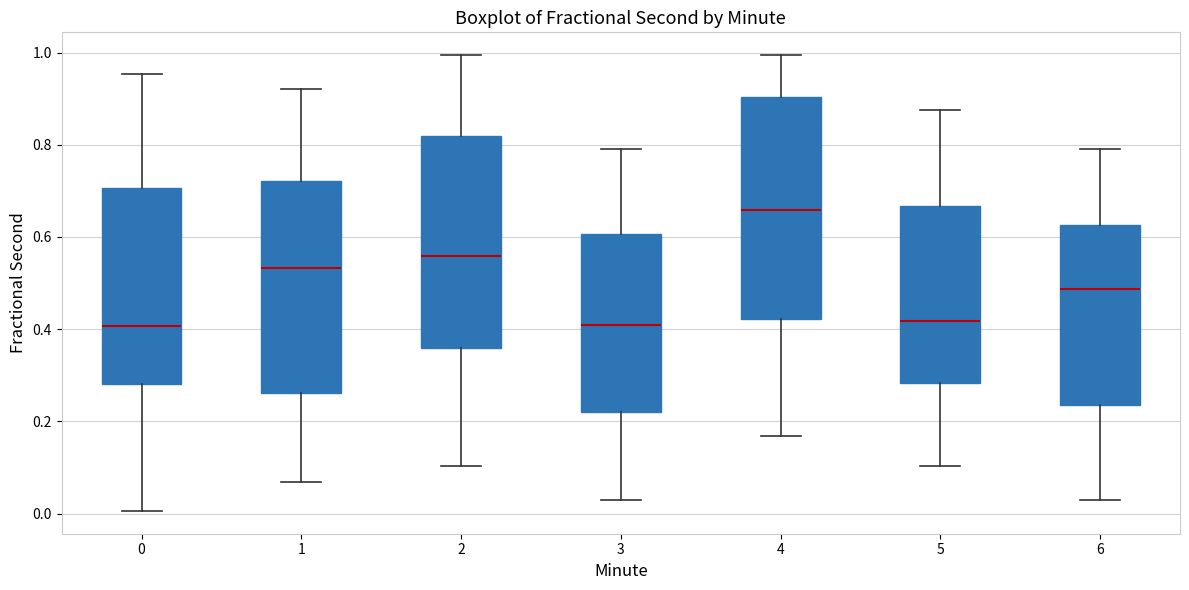

Which box is the tallest, from its lower edge to its upper edge?

4